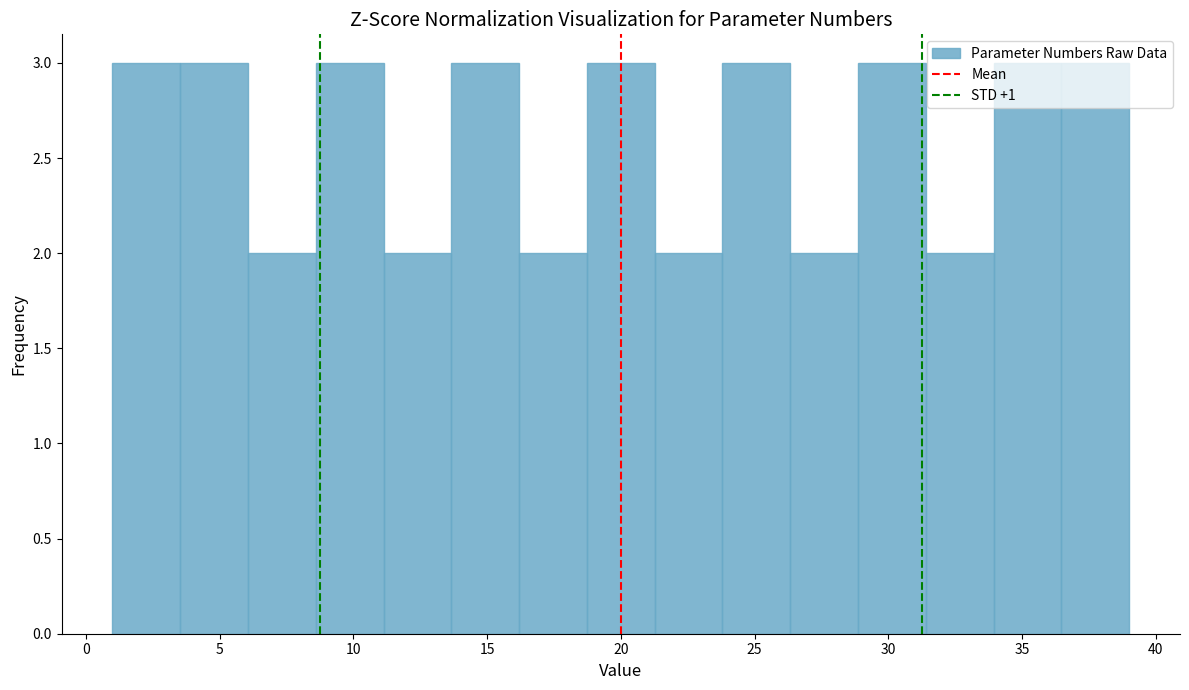

Reading left to right, list every bar in this chart as the range it spans on the x-axis followed by its height. Neither the bar edges nor the heights are printed on the chart, so give them approximately, as read against the axes.

1.0 to 3.5: 3
3.5 to 6.0: 3
6.0 to 8.5: 2
8.5 to 11.0: 3
11.0 to 13.5: 2
13.5 to 16.0: 3
16.0 to 18.5: 2
18.5 to 21.5: 3
21.5 to 24.0: 2
24.0 to 26.5: 3
26.5 to 29.0: 2
29.0 to 31.5: 3
31.5 to 34.0: 2
34.0 to 36.5: 3
36.5 to 39.0: 3